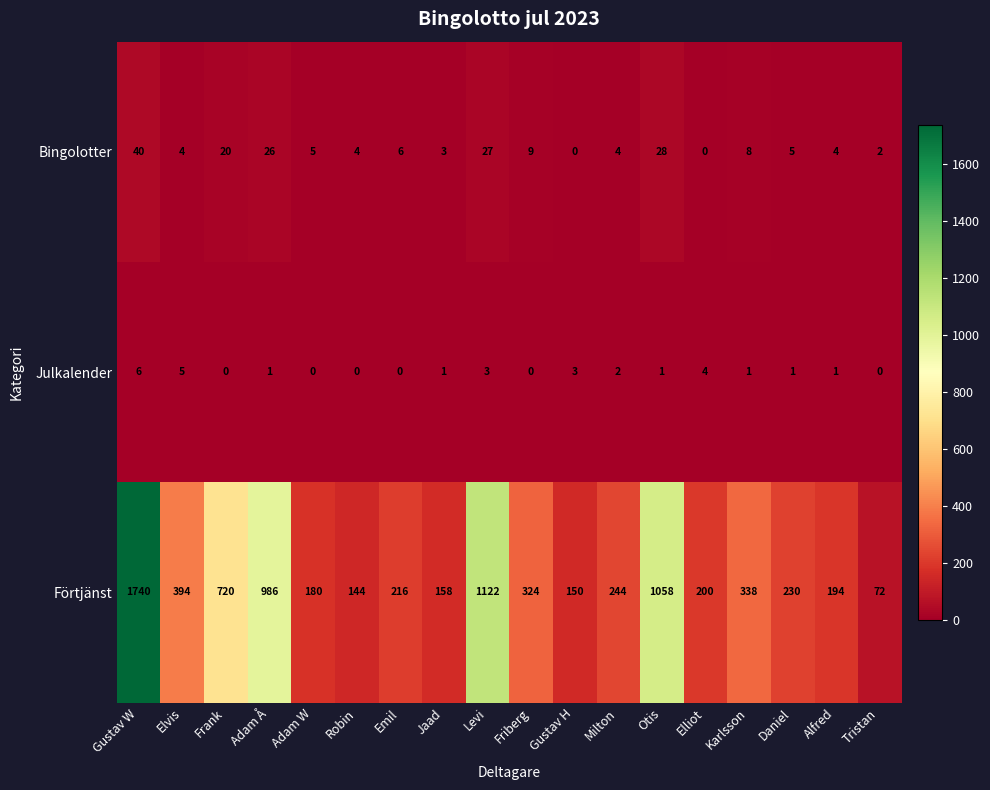

Is it true that Bingolotter equals 13 at Levi?

False